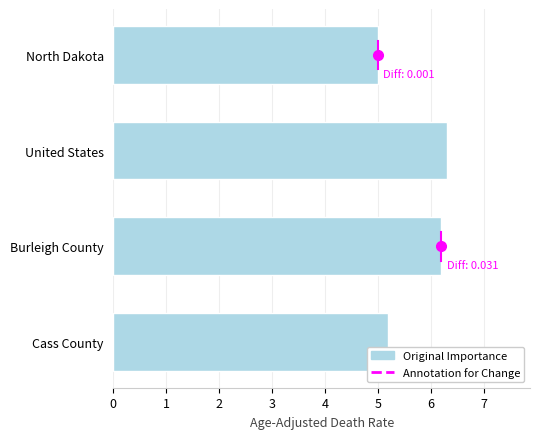

What is the average value?

5.7